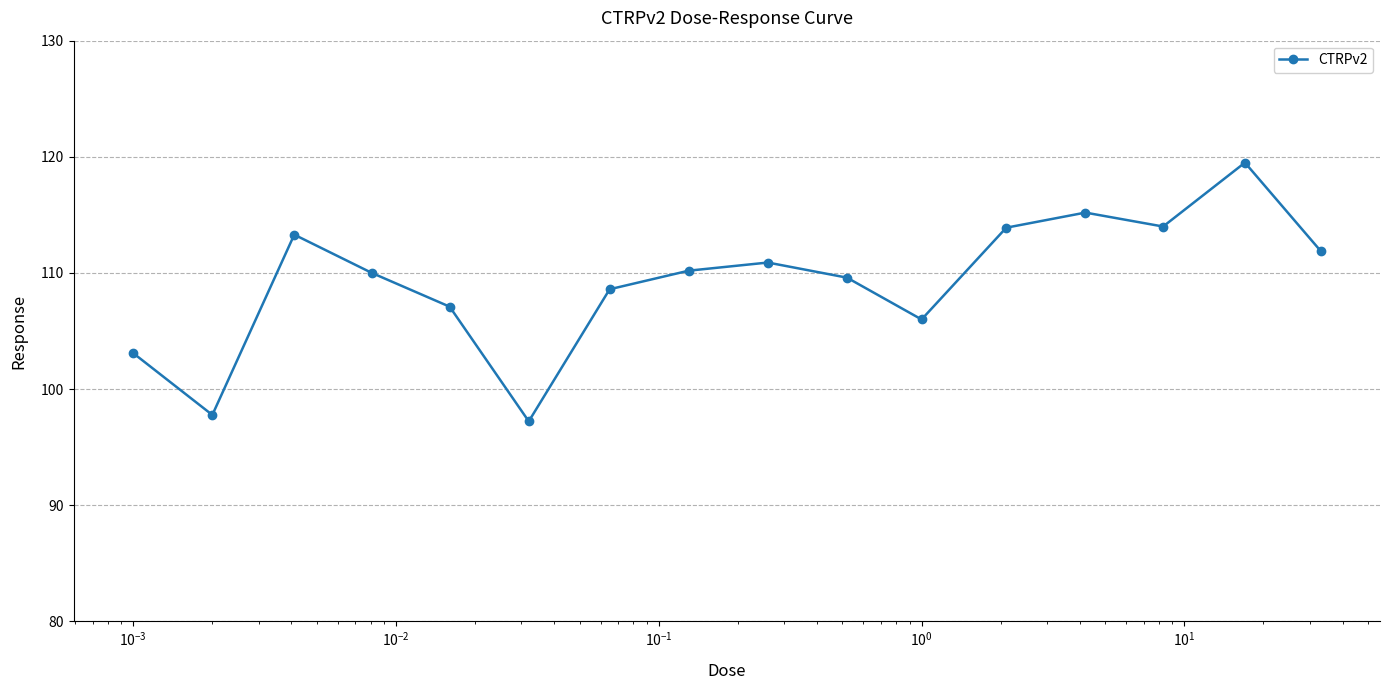

What is the value of the 12th point from the left?

113.9